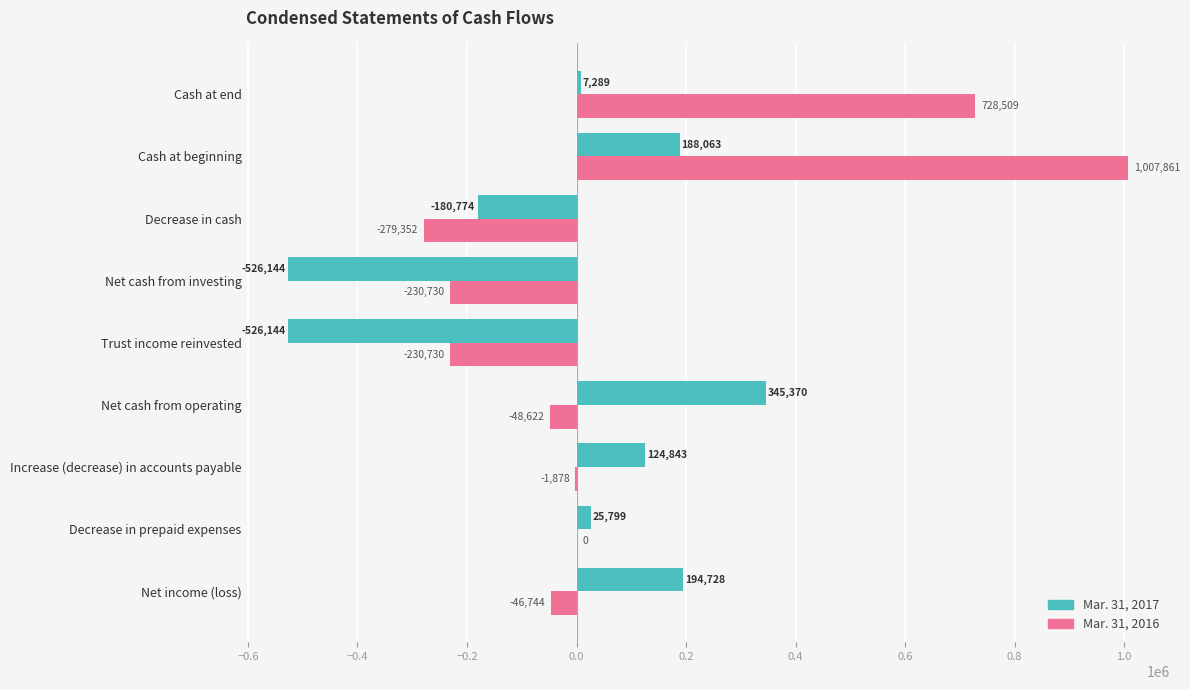

What is the maximum value shown in the chart?

1007861